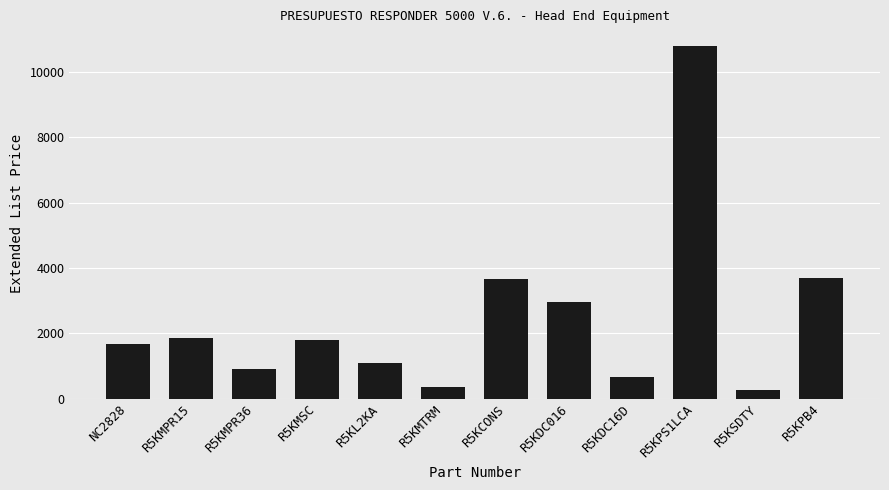

What is the minimum value shown in the chart?

264